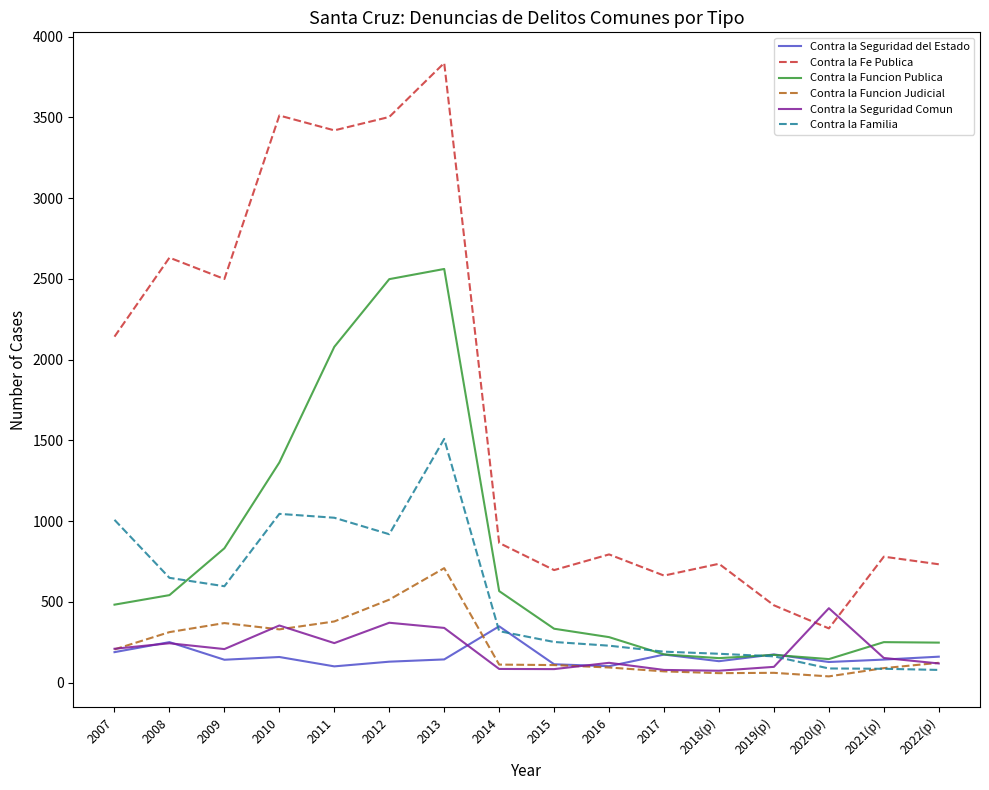

The value of Contra la Funcion Judicial at 2016 is 94. True or false?

True